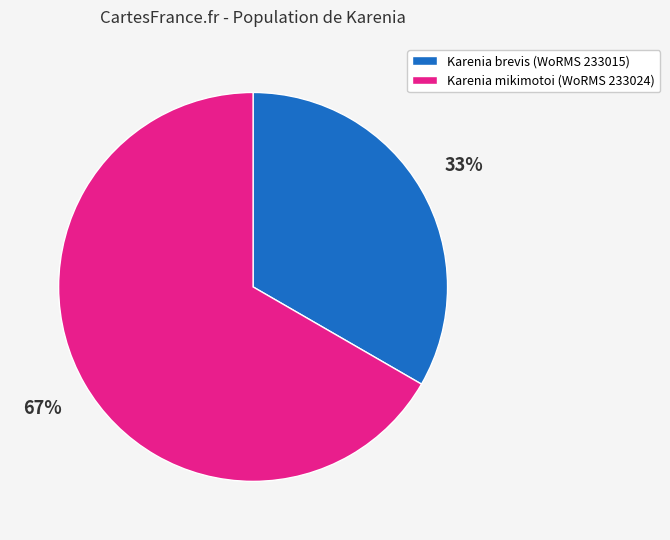

Rank the categories by value from lowest to highest.

Karenia brevis (WoRMS 233015), Karenia mikimotoi (WoRMS 233024)